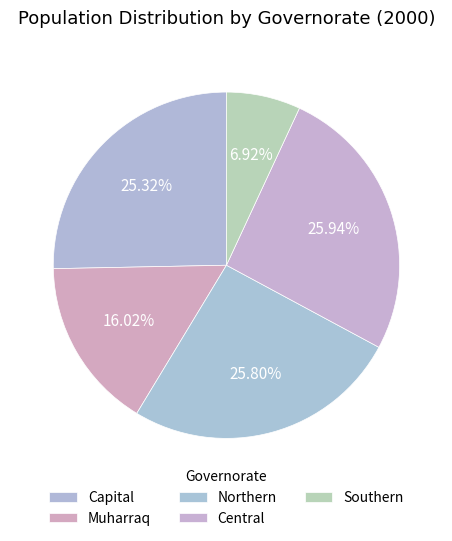

Rank the categories by value from lowest to highest.

Southern, Muharraq, Capital, Northern, Central